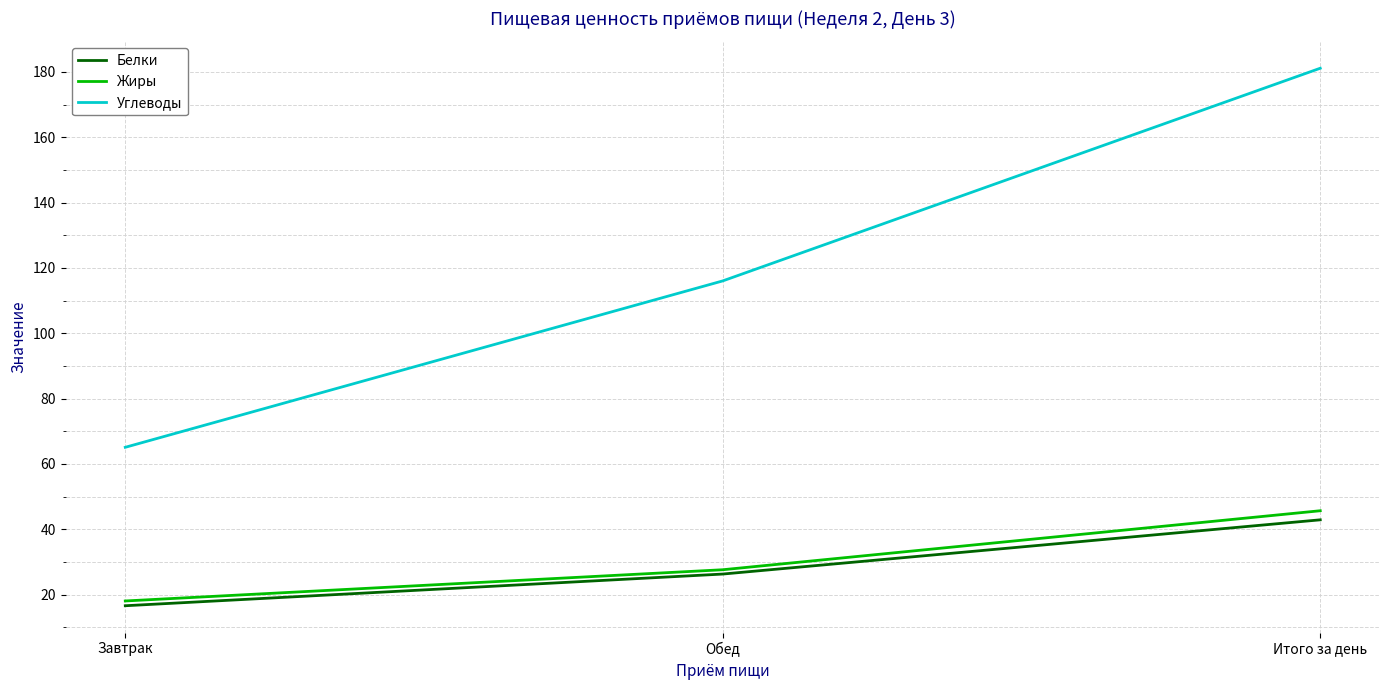

Reading right to left, extract all data points from this chart.

Белки: 42.9	26.3	16.6
Жиры: 45.7	27.6	18.1
Углеводы: 181.1	116.0	65.1